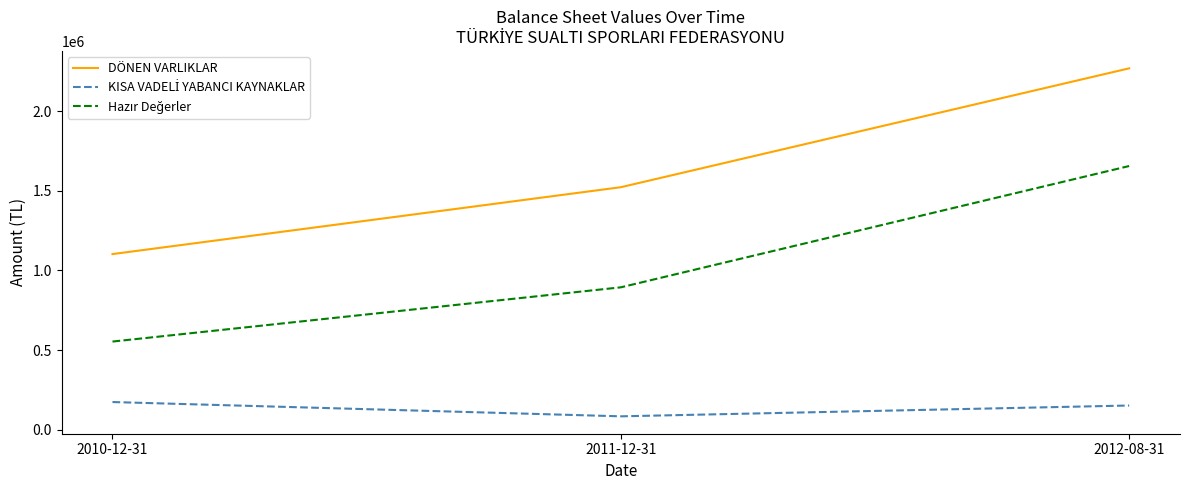

What is the total value across all series at 2011-12-31?

2501706.9